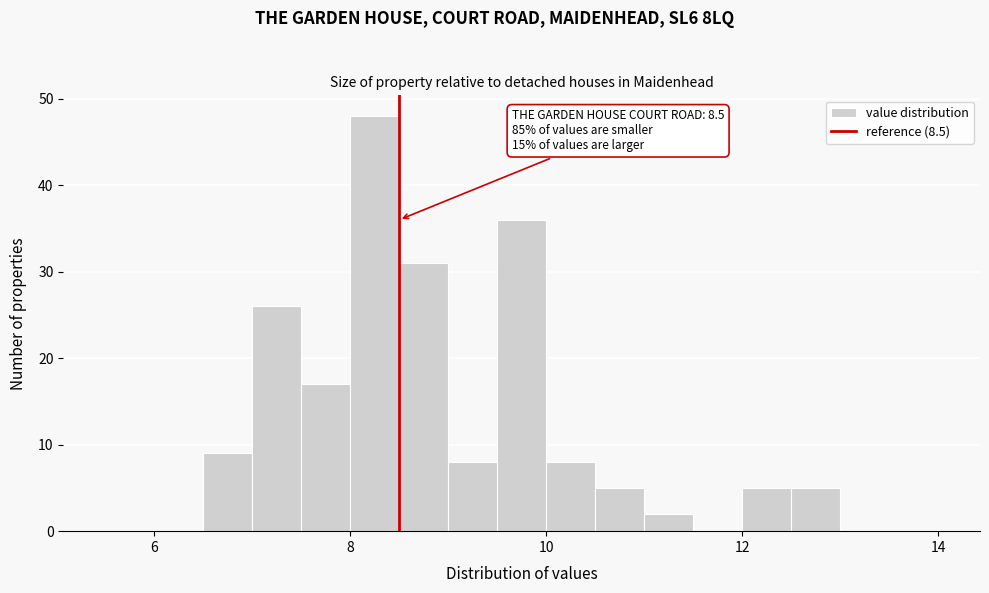

Read against the x-axis, roughly where is the centre of the tallest bar?

8.2